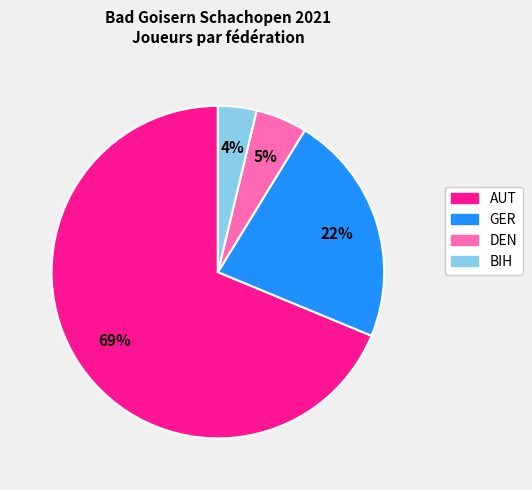

Which category has the biggest portion of the pie?

AUT